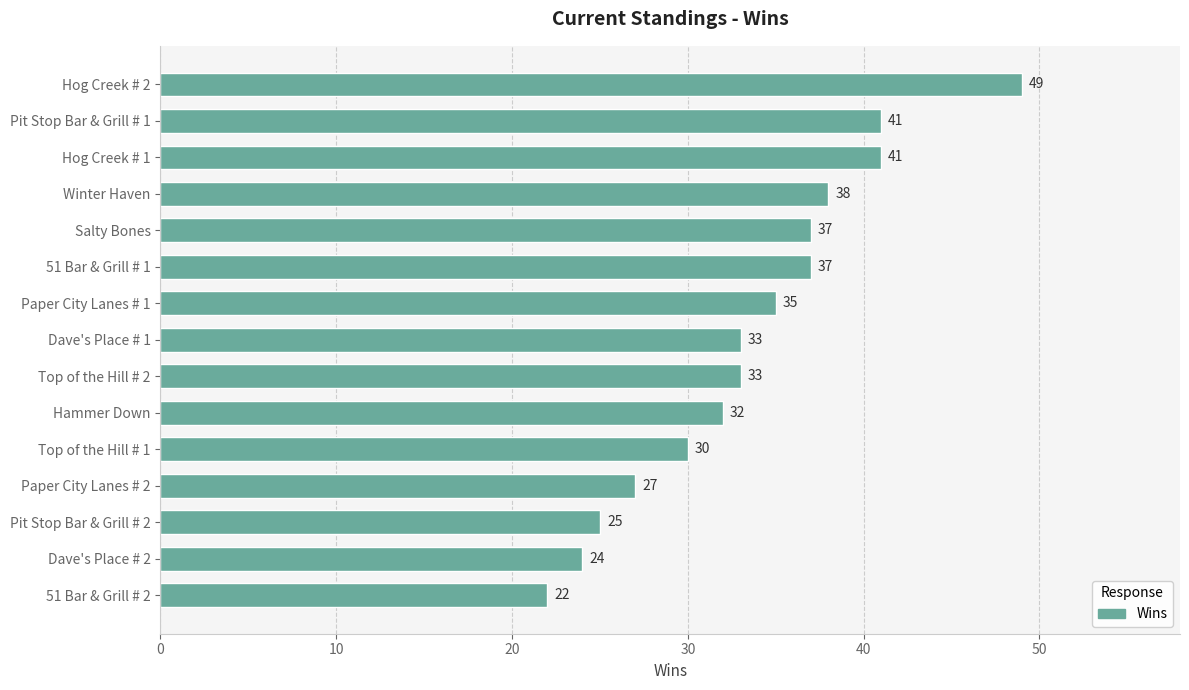

What is the difference between the second highest and second lowest values?

17